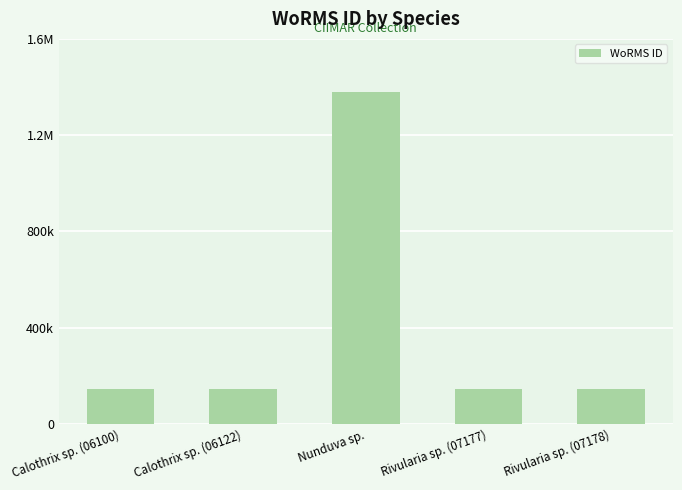

True or false: the data shows 700032 at Nunduva sp..

False